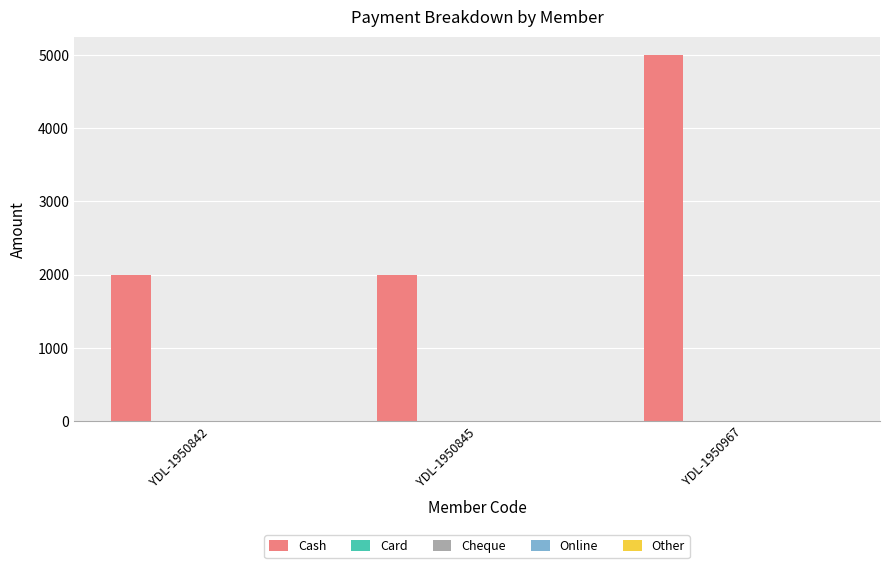

What is the value of the 2nd bar from the left?

2000